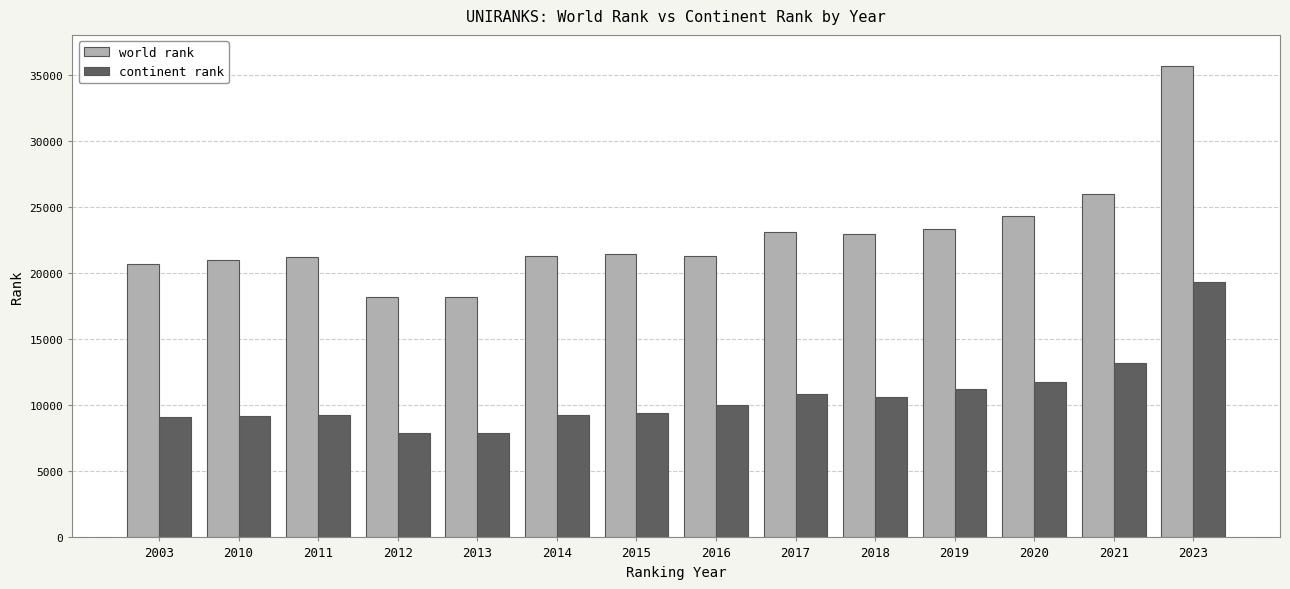

What is the spread (max minus min) of values at 2013?

10277